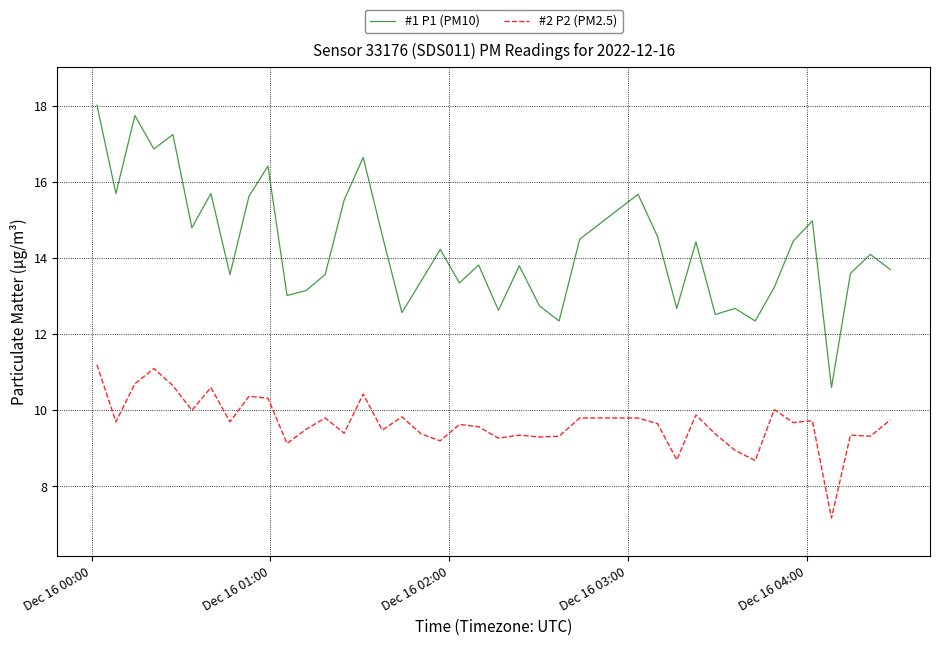

What is the difference between the maximum and minimum values in the #1 P1 (PM10) series?

7.4